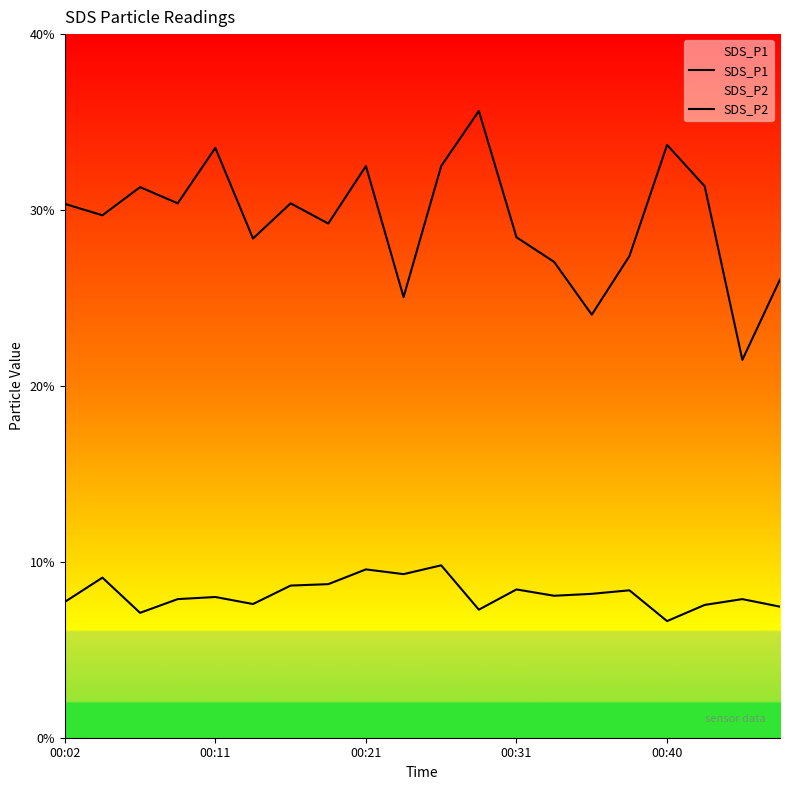

How many lines are shown in the chart?

2